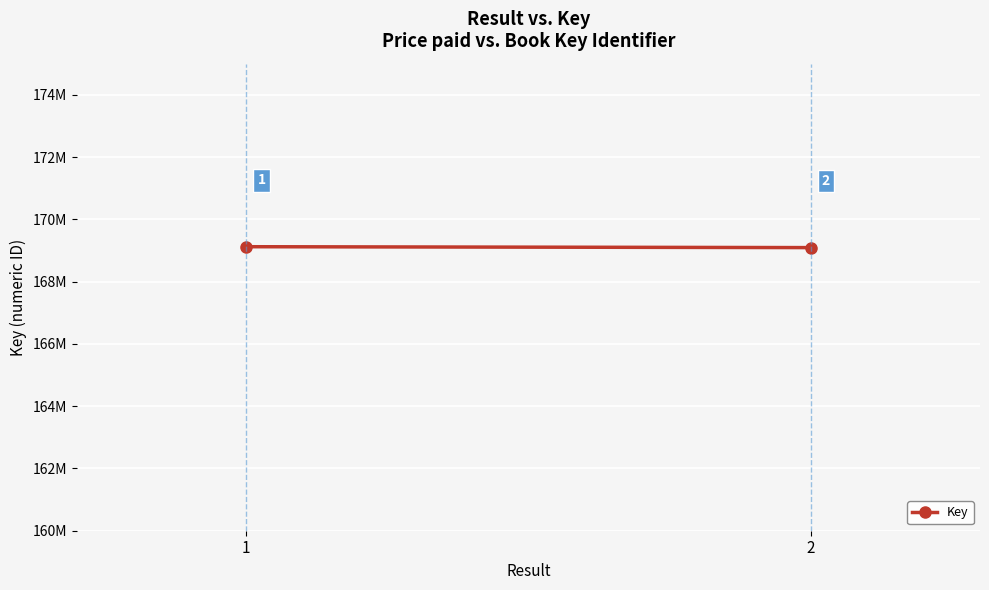

What is the greatest value displayed?

169121398